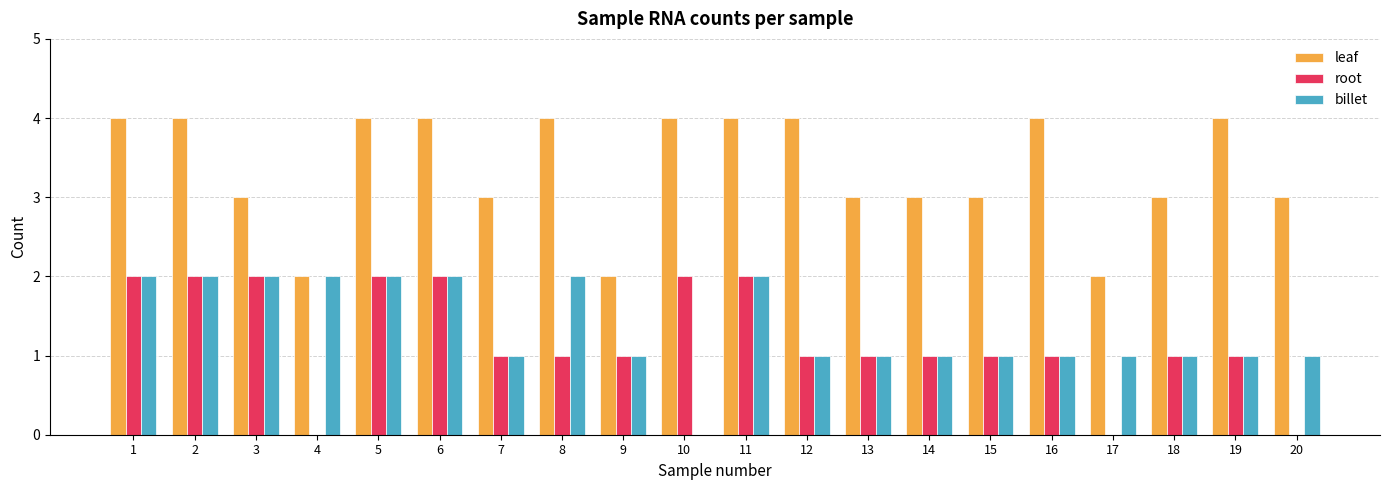

What is the sum of the leaf values at 13 and 8?

7